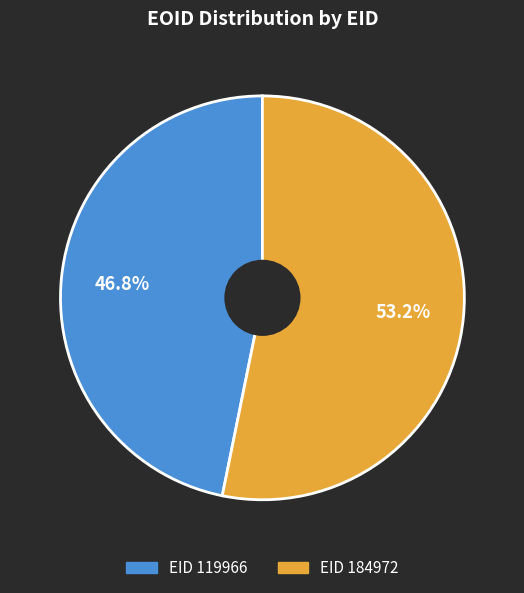

Is there any slice that represents more than half of the pie?

Yes